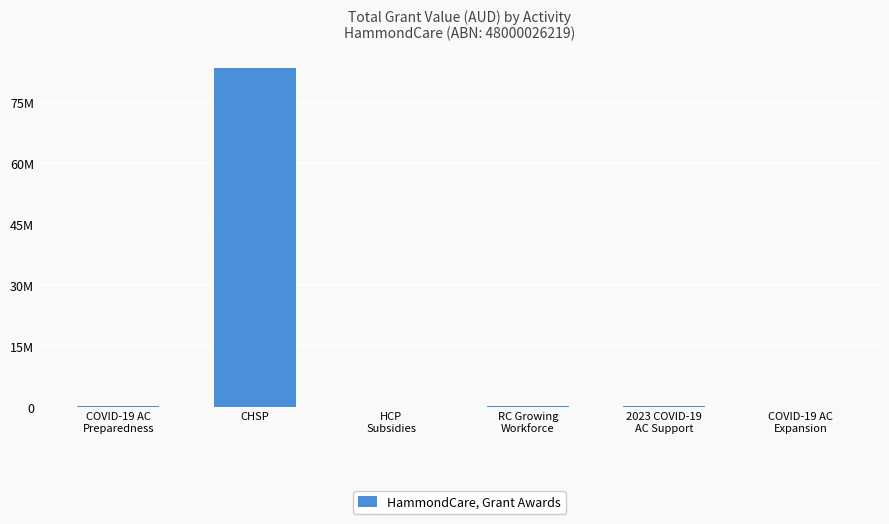

What is the label of the 1st bar from the right?

COVID-19 AC
Expansion